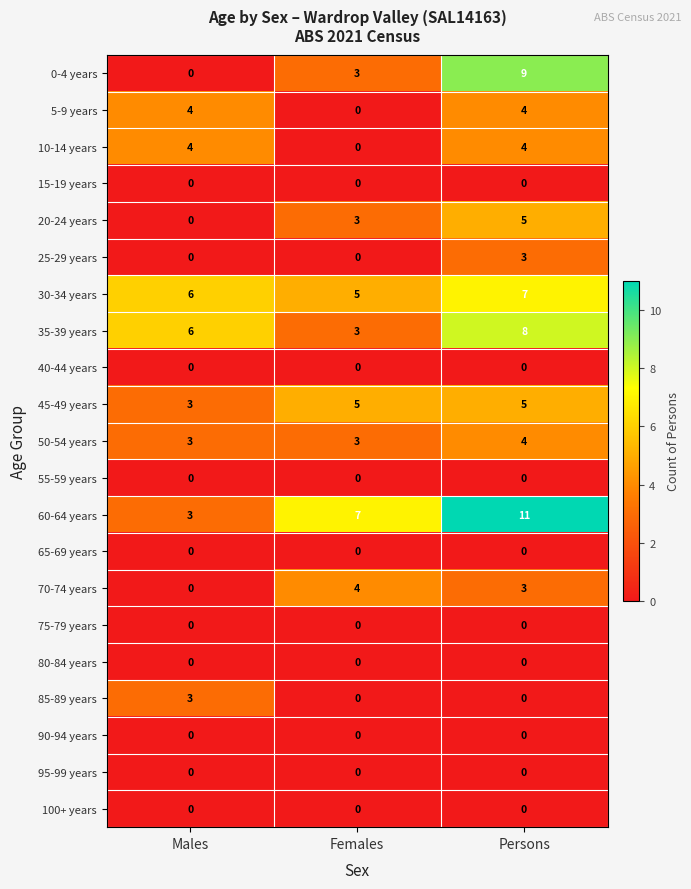

What is the total value across all series at Males?

32